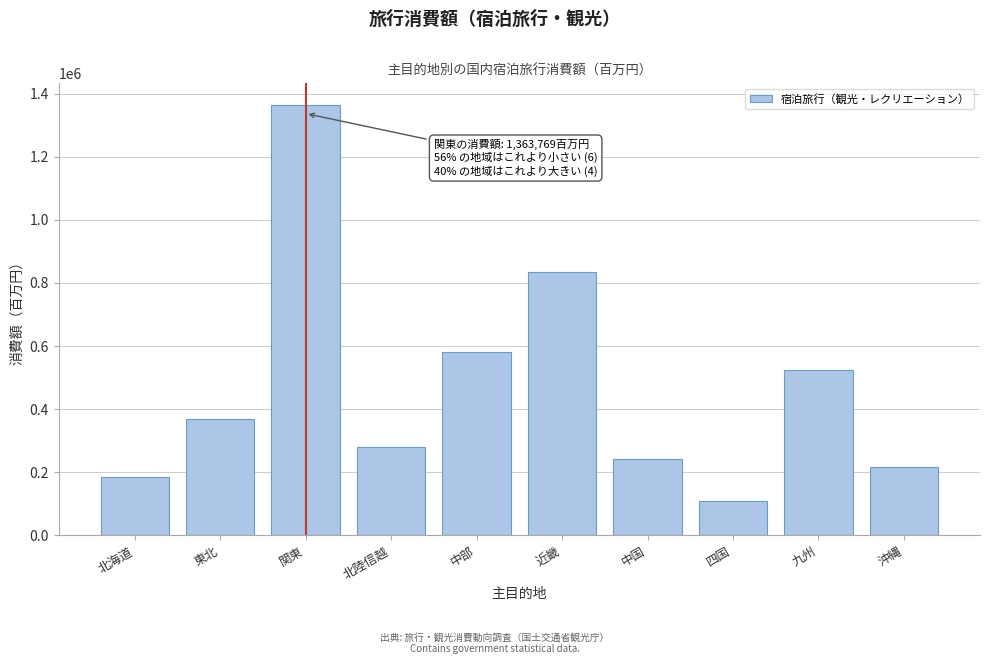

Reading left to right, extract all data points from this chart.

北海道=186228.3	東北=370272.9	関東=1363768.8	北陸信越=281619.1	中部=582185.9	近畿=834822.5	中国=240630.2	四国=110446.0	九州=523947.2	沖縄=217246.5